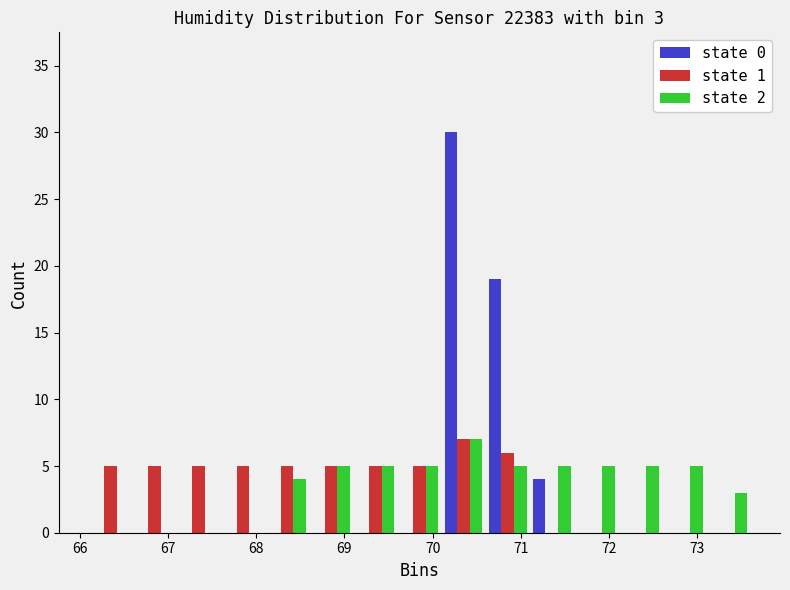

In the state 0 series, which range on the x-axis has the tallest bar?

70.1 to 70.6